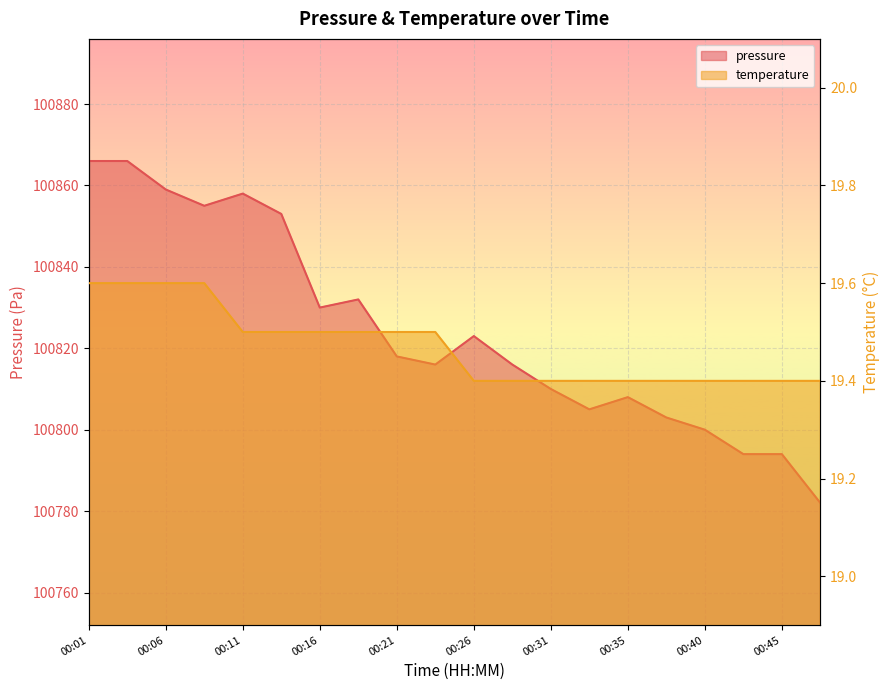

What is the sum of all temperature values?

389.4